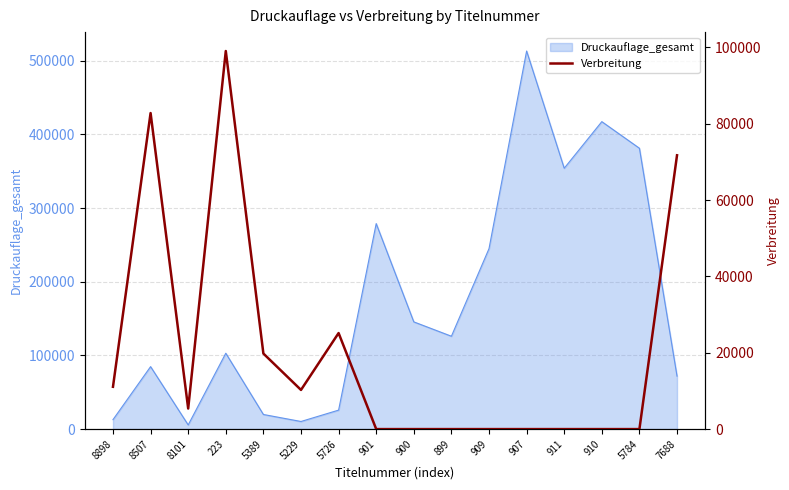

True or false: there are more than 0 points higher than both neighbors.

True